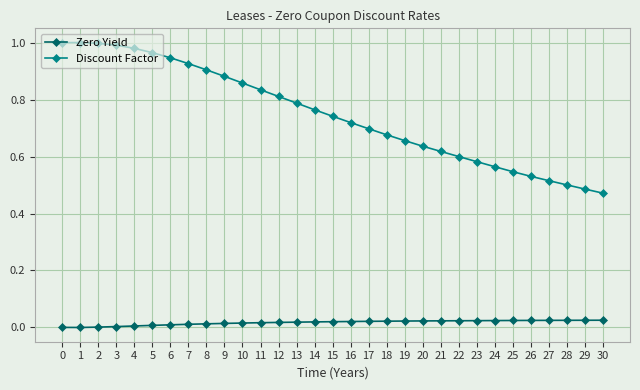

The value of Discount Factor at 16 is 0.4. True or false?

False